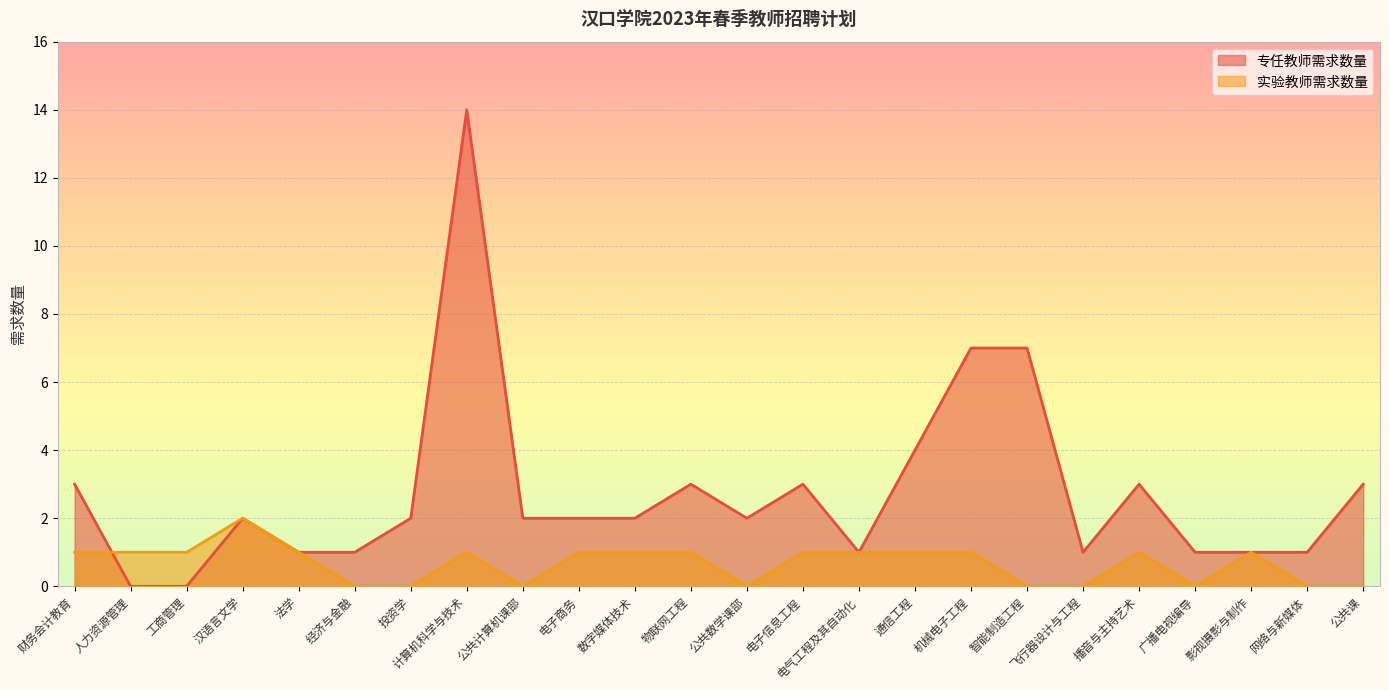

Read the 实验教师需求数量 value at 财务会计教育.

1